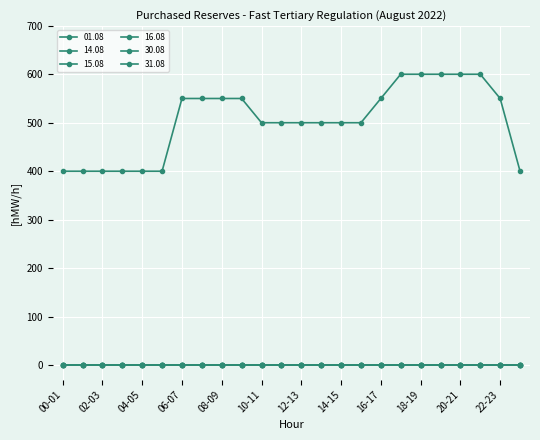

Is this an area chart (filled region under the line)?

No